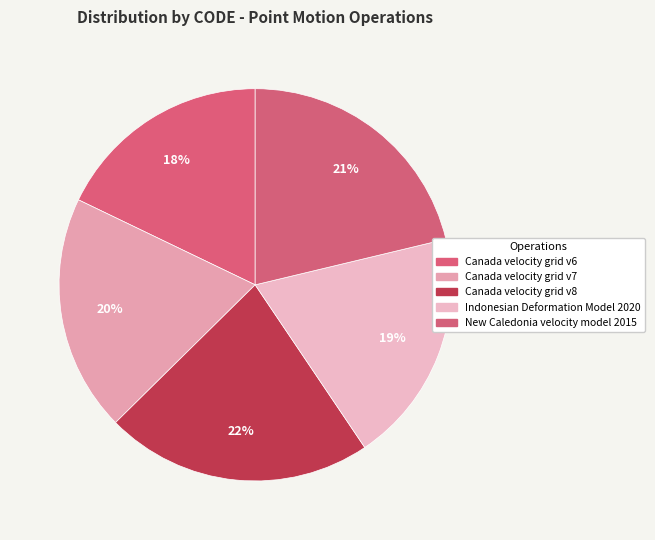

Count the number of slices in the pie.

5